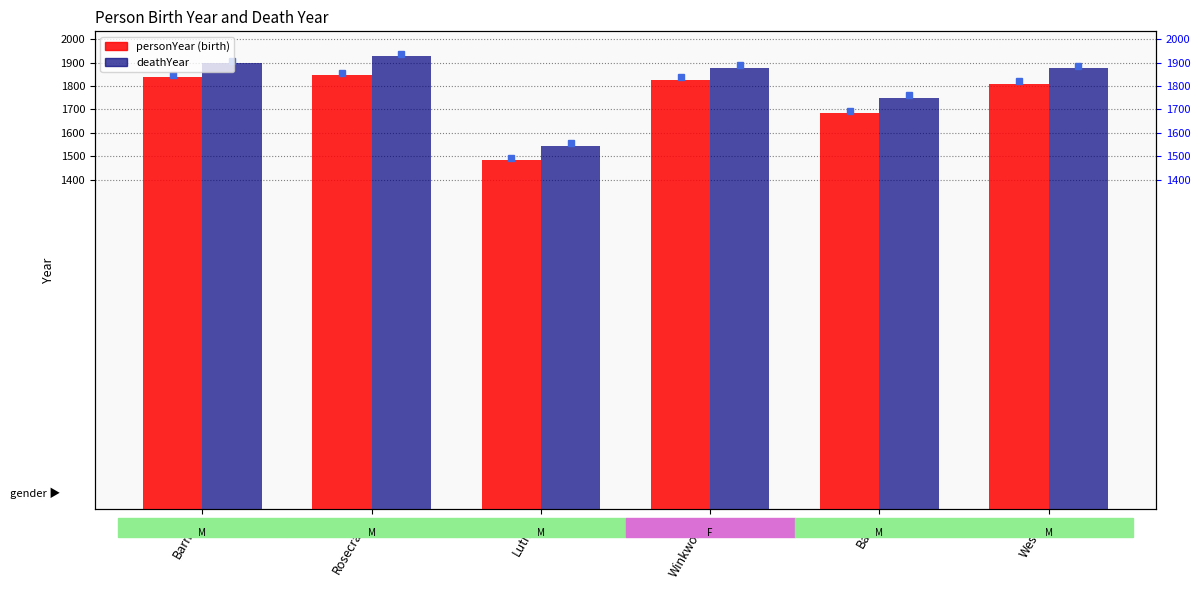

Which label corresponds to the largest value in the chart?

Rosecrans